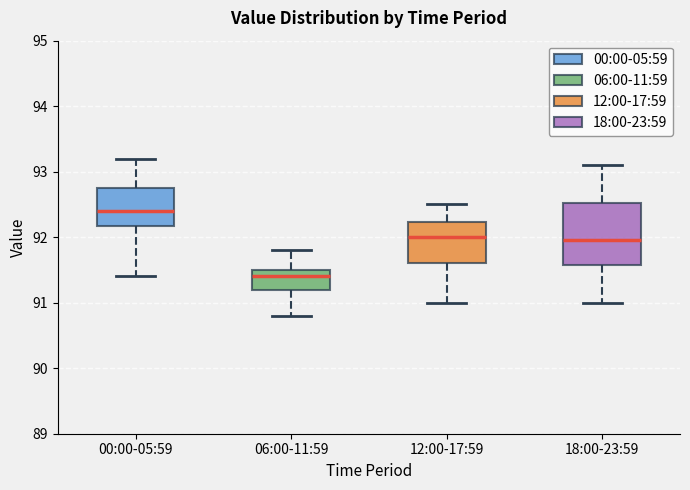

Which box has the lowest median line?

06:00-11:59